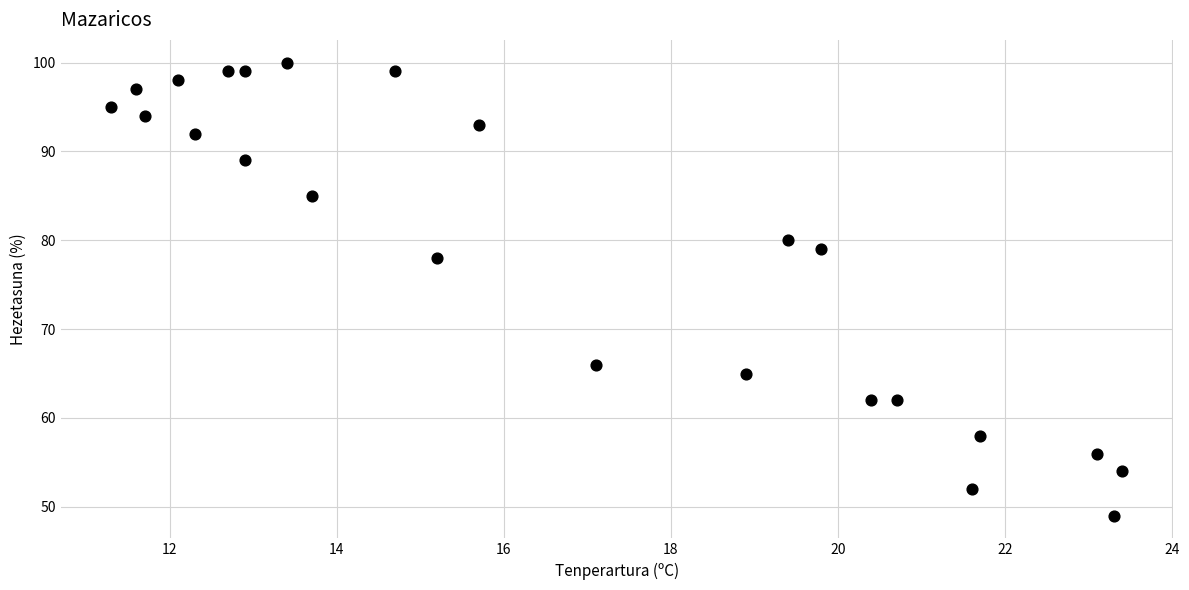

What Y value in the scatter plot is closest to 74?

78